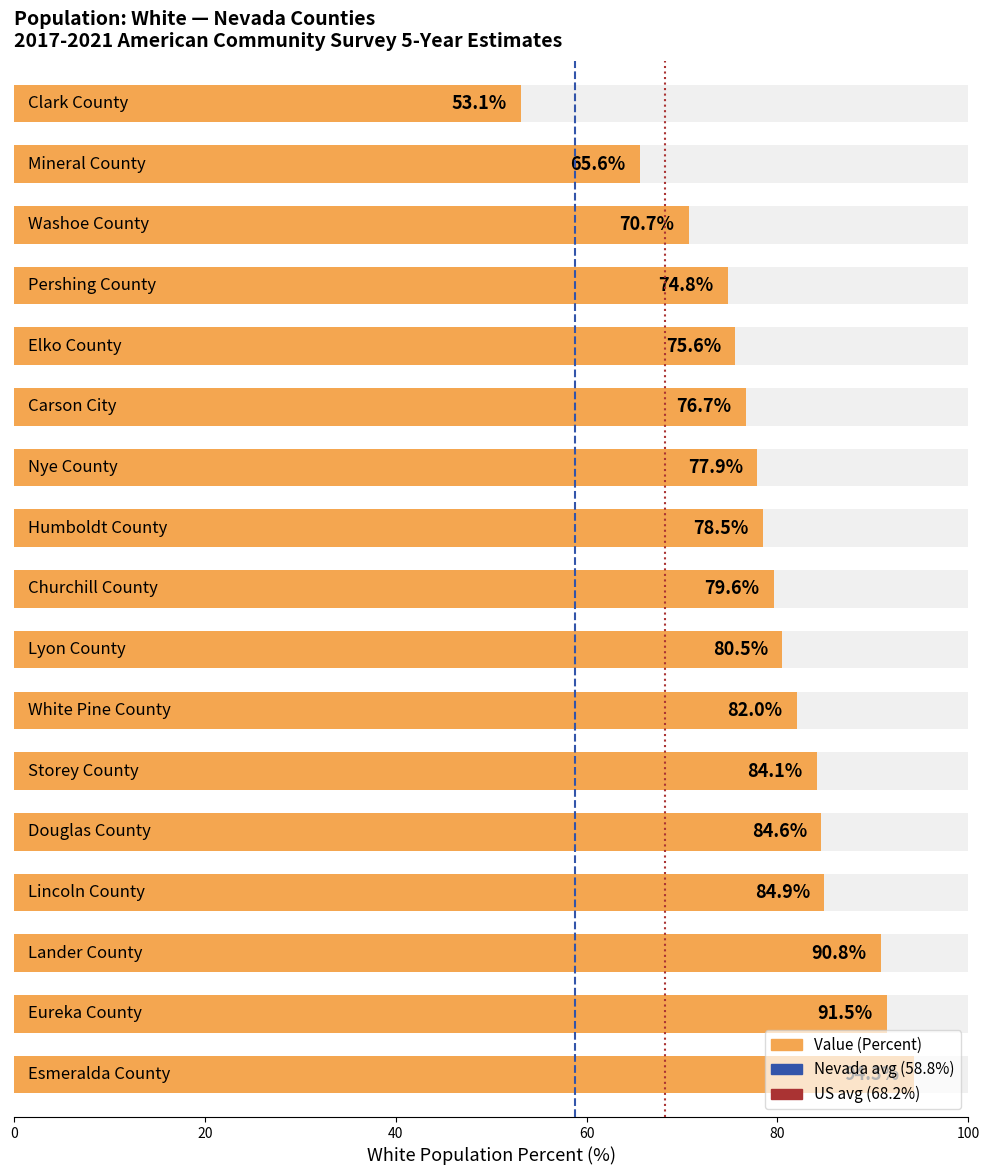

Are the bars horizontal?

Yes